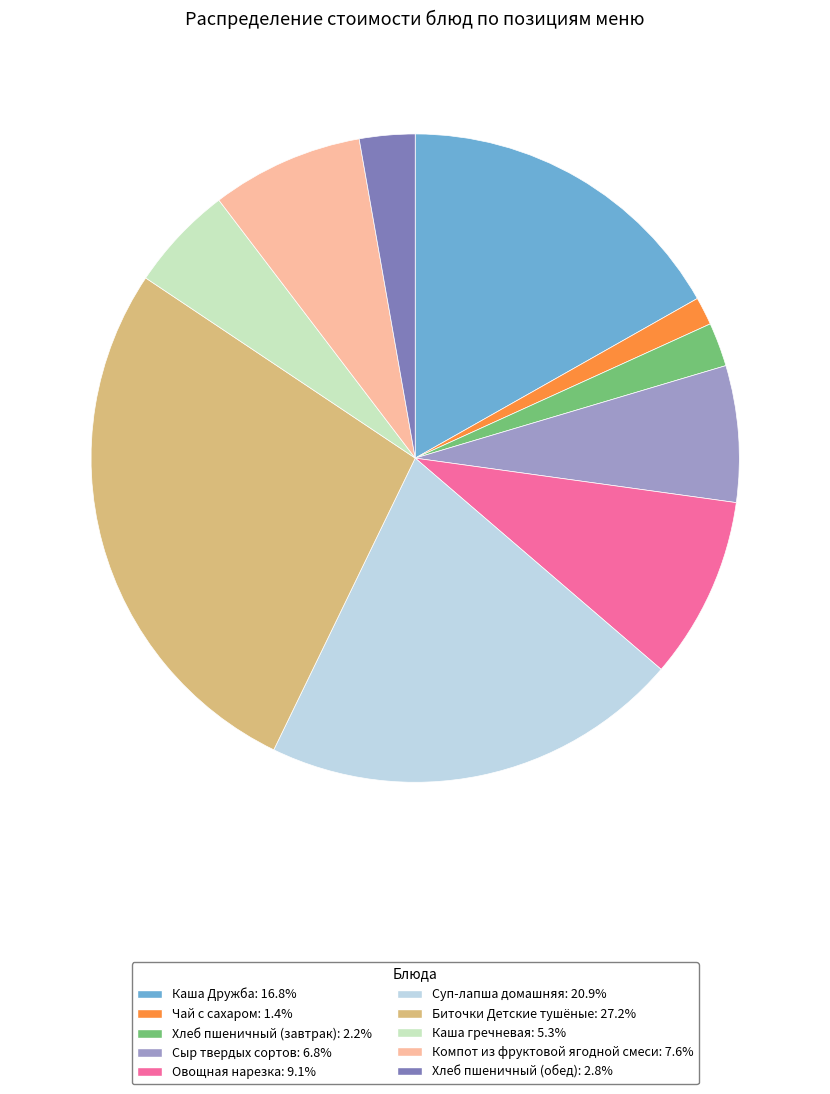

How many segments does this pie chart have?

10